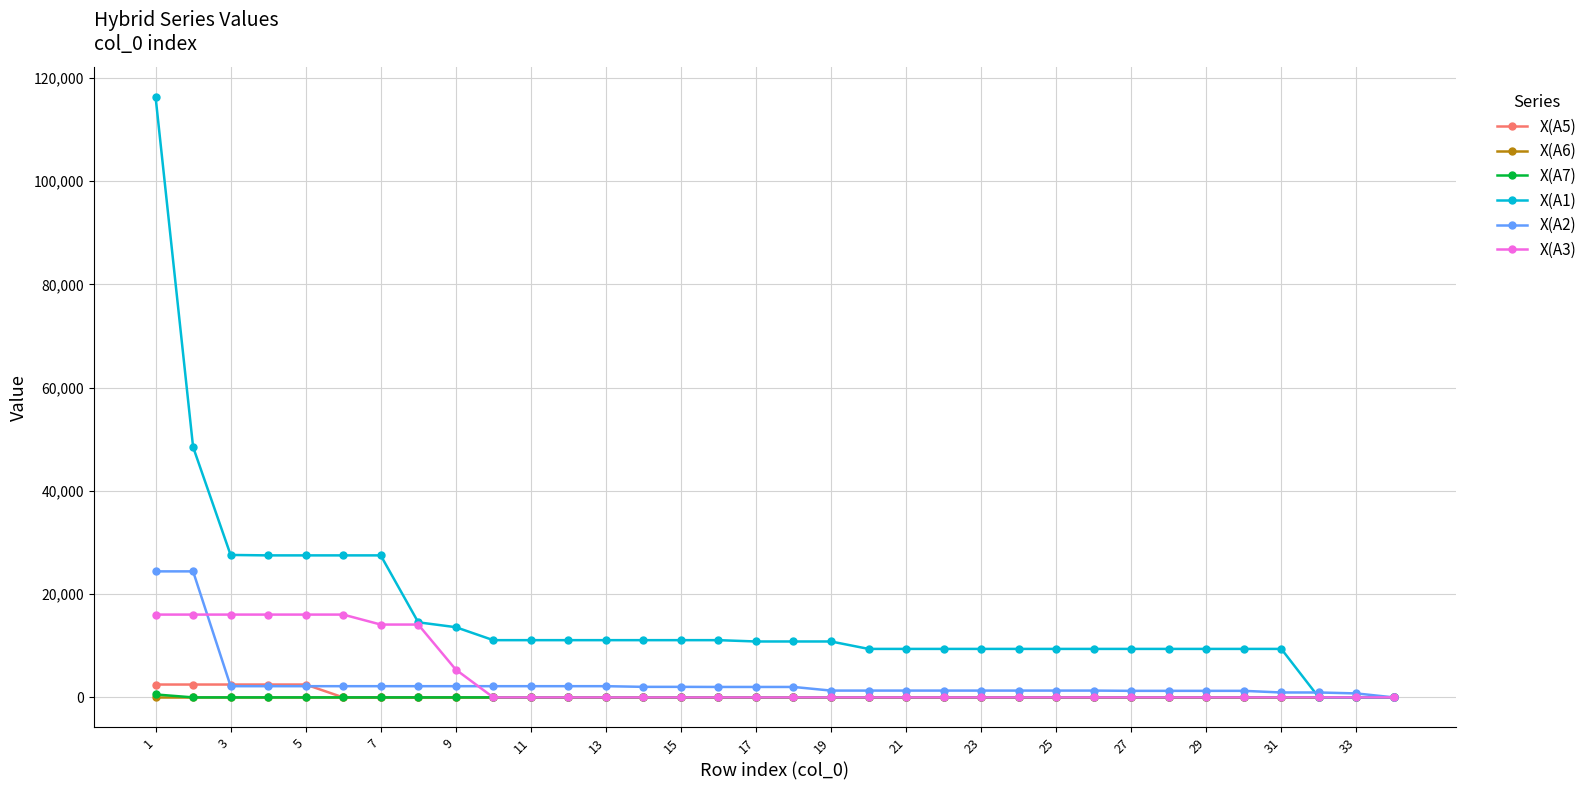

Which series has the largest total across all categories?

X(A1)